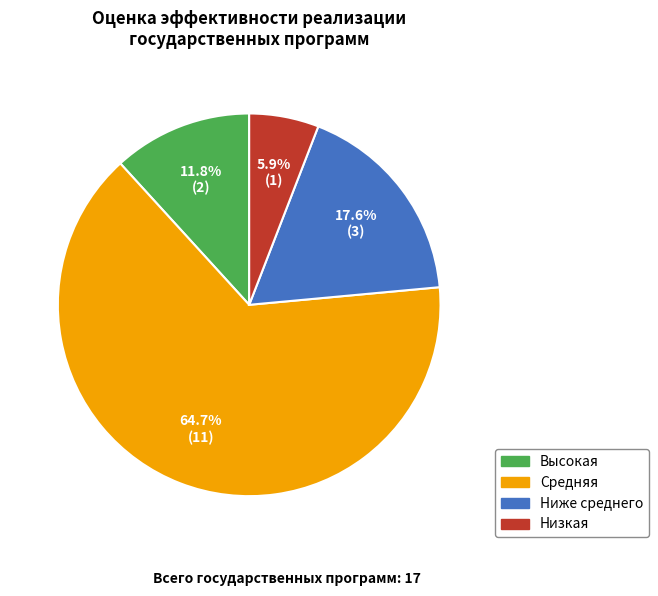

Is there a majority slice in this chart?

Yes